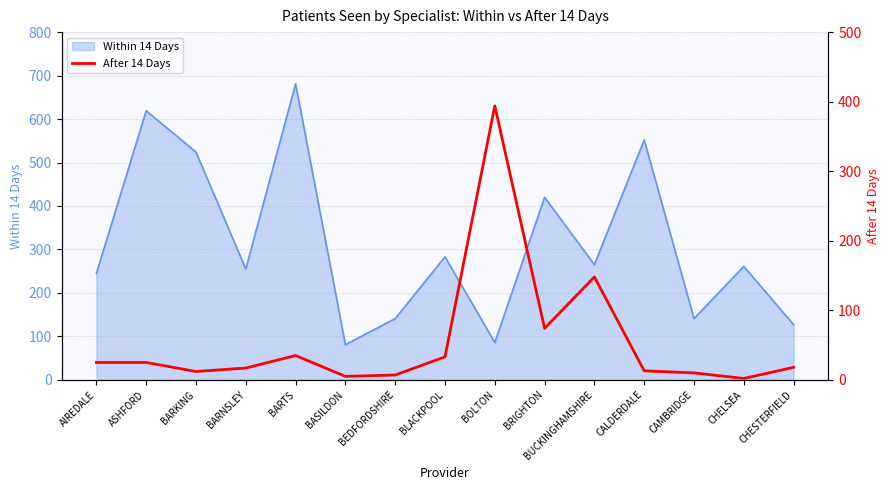

What is the minimum value for Within 14 Days?

81